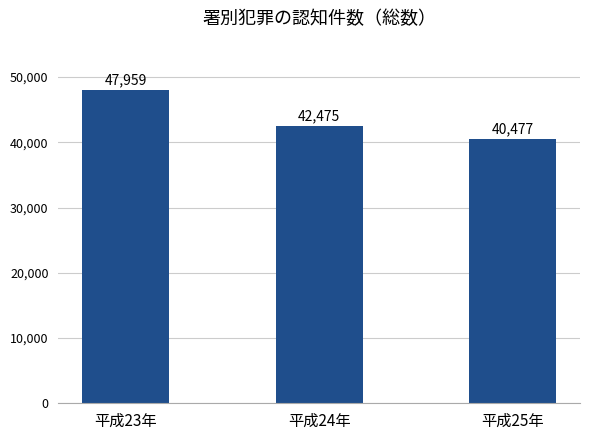

Reading left to right, extract all data points from this chart.

平成23年=47959	平成24年=42475	平成25年=40477